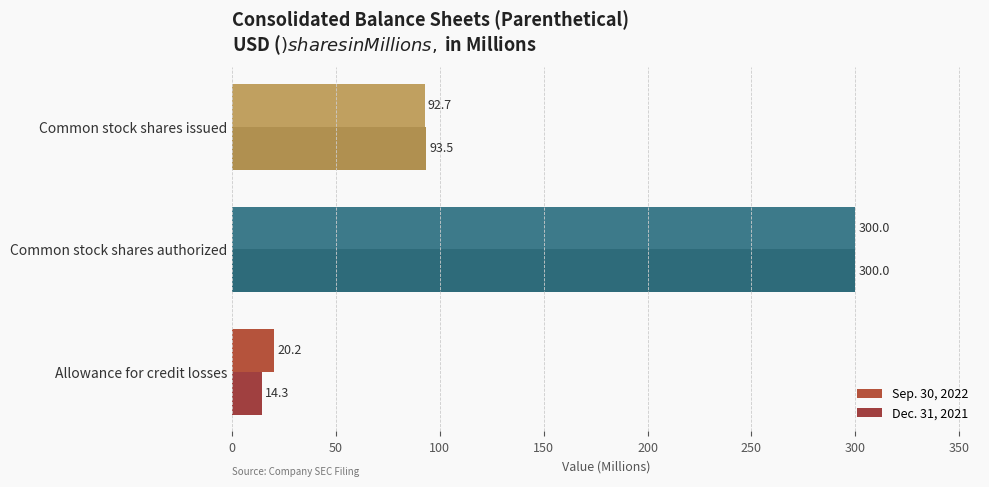

How many data points in Dec. 31, 2021 are above 93?

2